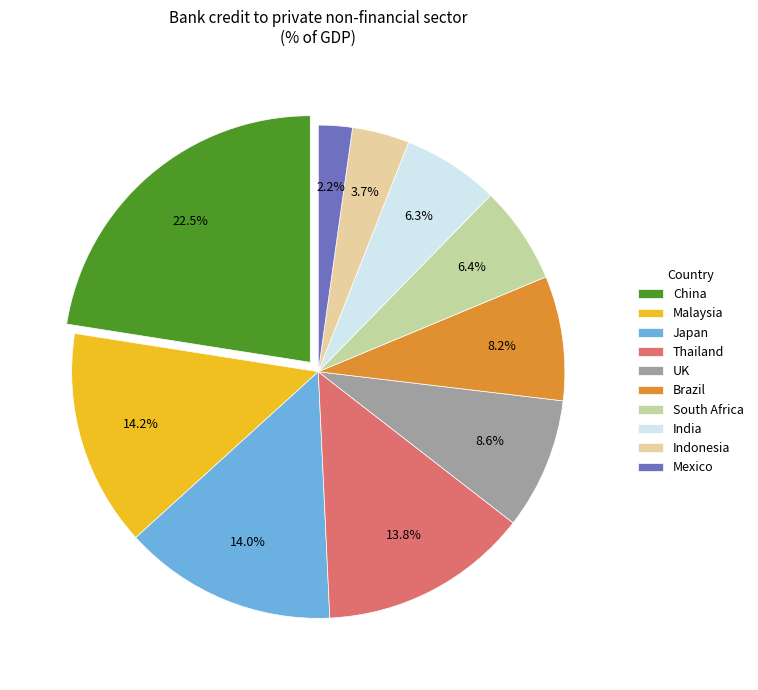

Between UK and Mexico, which is larger?

UK